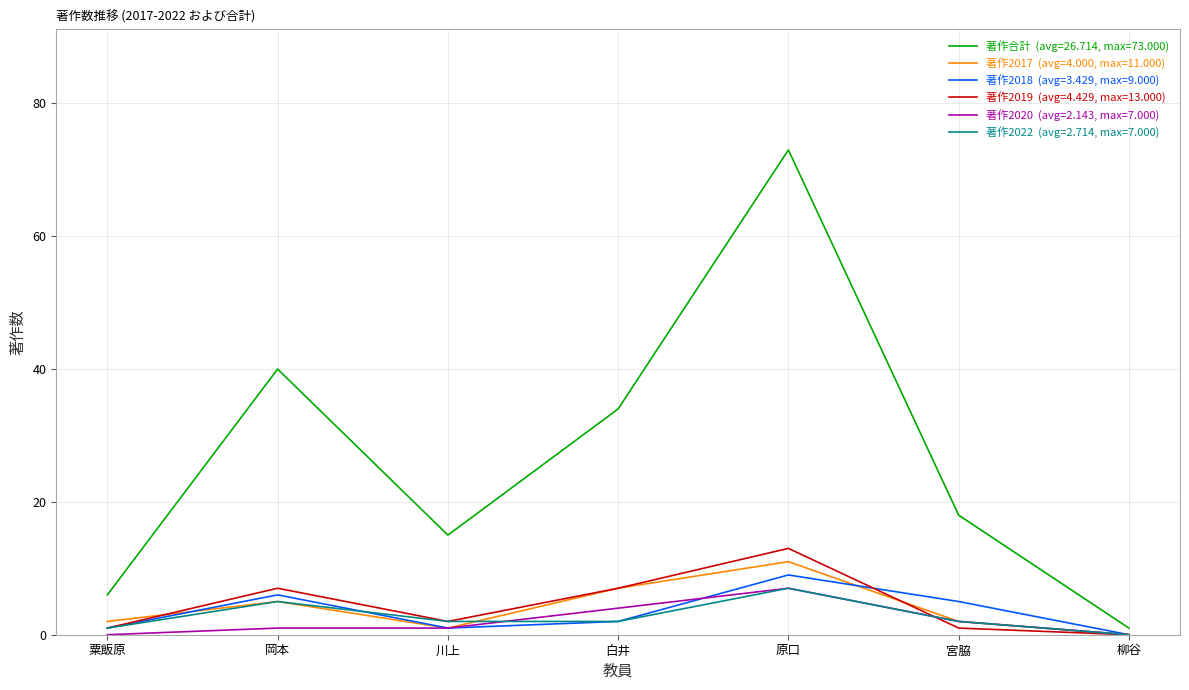

At which category is the sum across all series the highest?

原口